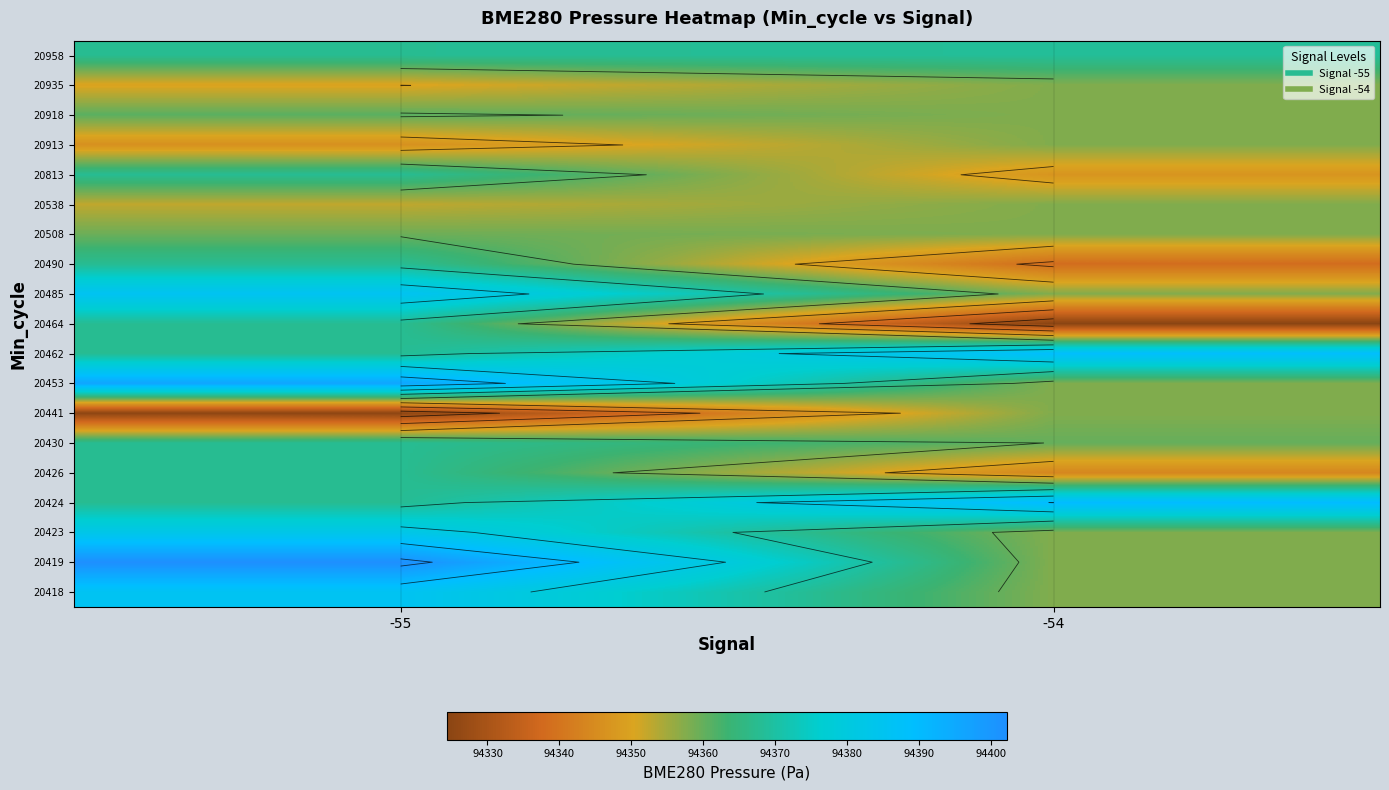

What is the total value across all series at -54?

1792795.2